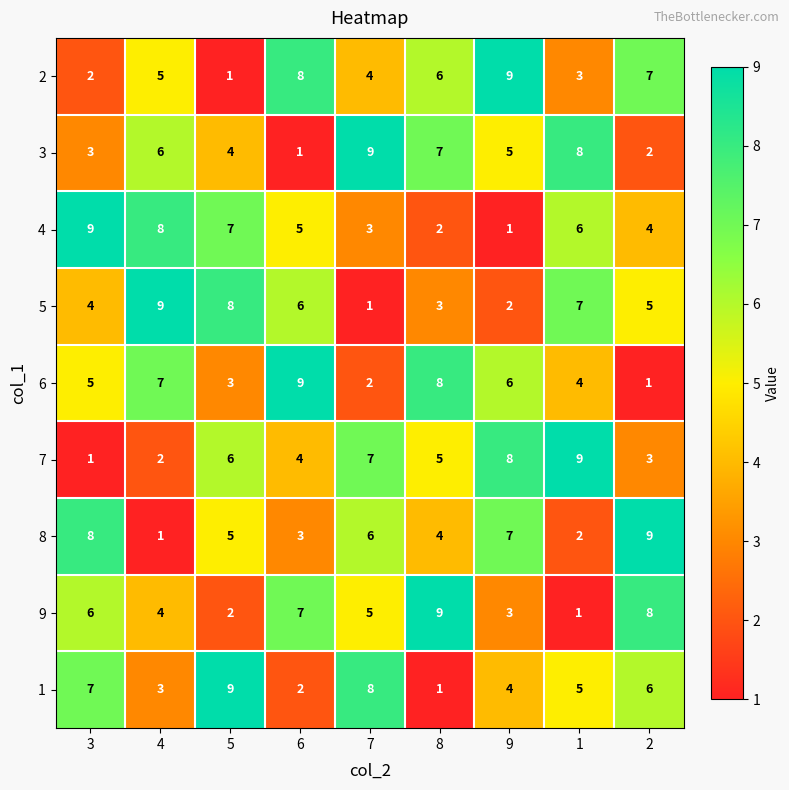

True or false: 2 has a value of 7 at 7.

False